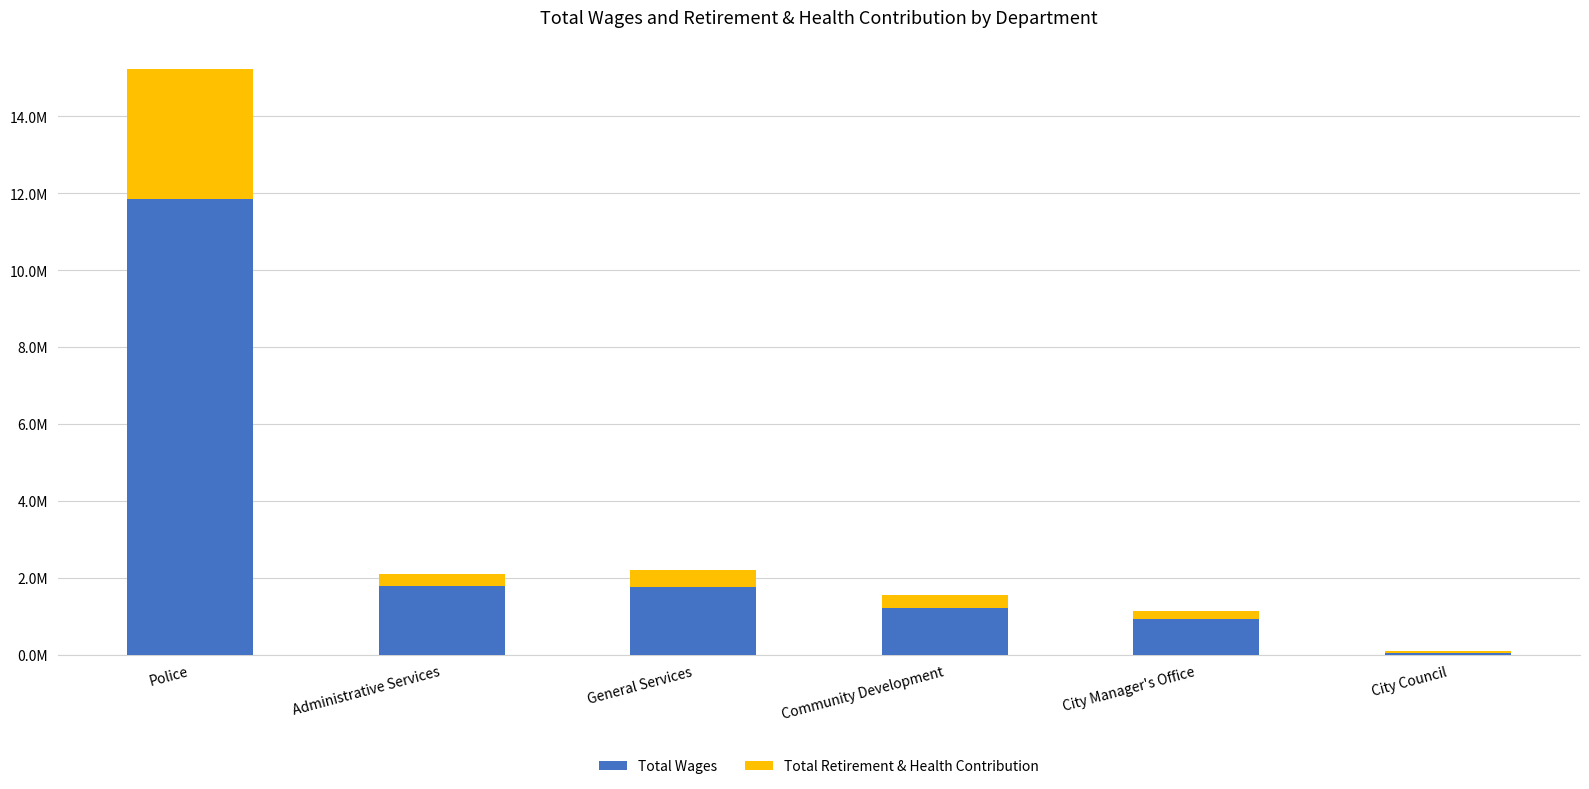

What are all the series names shown in the legend?

Total Wages, Total Retirement & Health Contribution